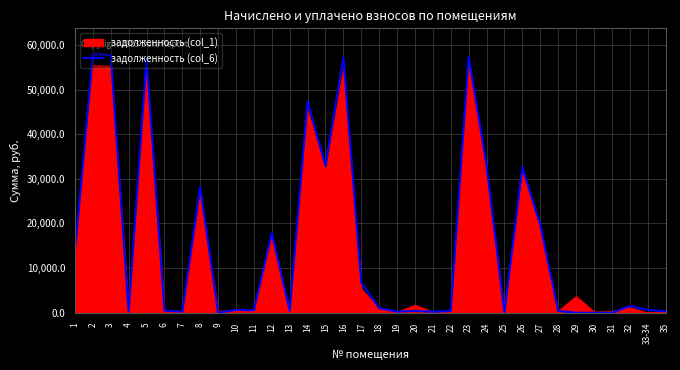

Reading left to right, extract all data points from this chart.

13710.8	57911.5	57730.9	246.2	57008.1	486.7	228.7	28238.0	0.0	647.3	555.7	17840.4	419.0	47340.6	32976.5	57188.9	6705.1	1057.5	238.7	420.2	225.4	409.0	57369.6	33066.1	47.3	32615.1	19781.6	415.7	0.0	0.0	0.0	1507.5	656.4	348.7